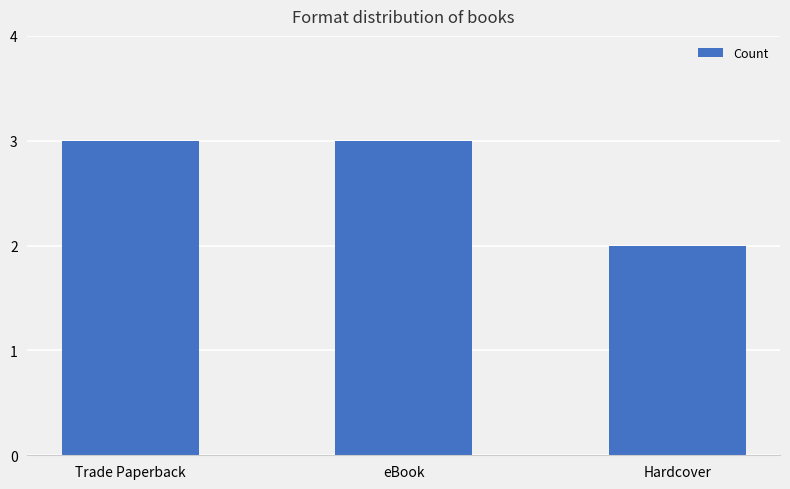

Reading left to right, what are all the values shown in this chart?

Trade Paperback=3	eBook=3	Hardcover=2